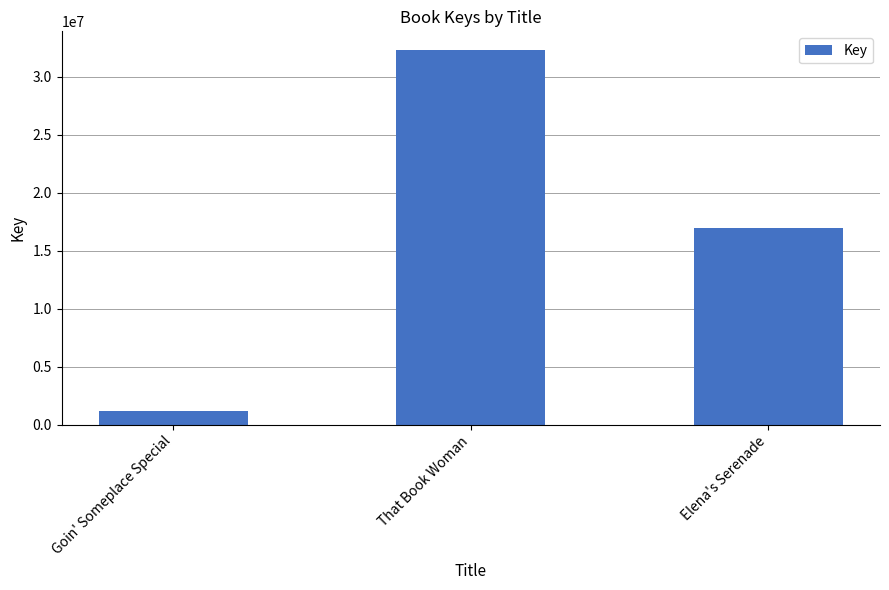

Reading left to right, transcribe all the data shown in this chart.

1151984	32306987	16989612